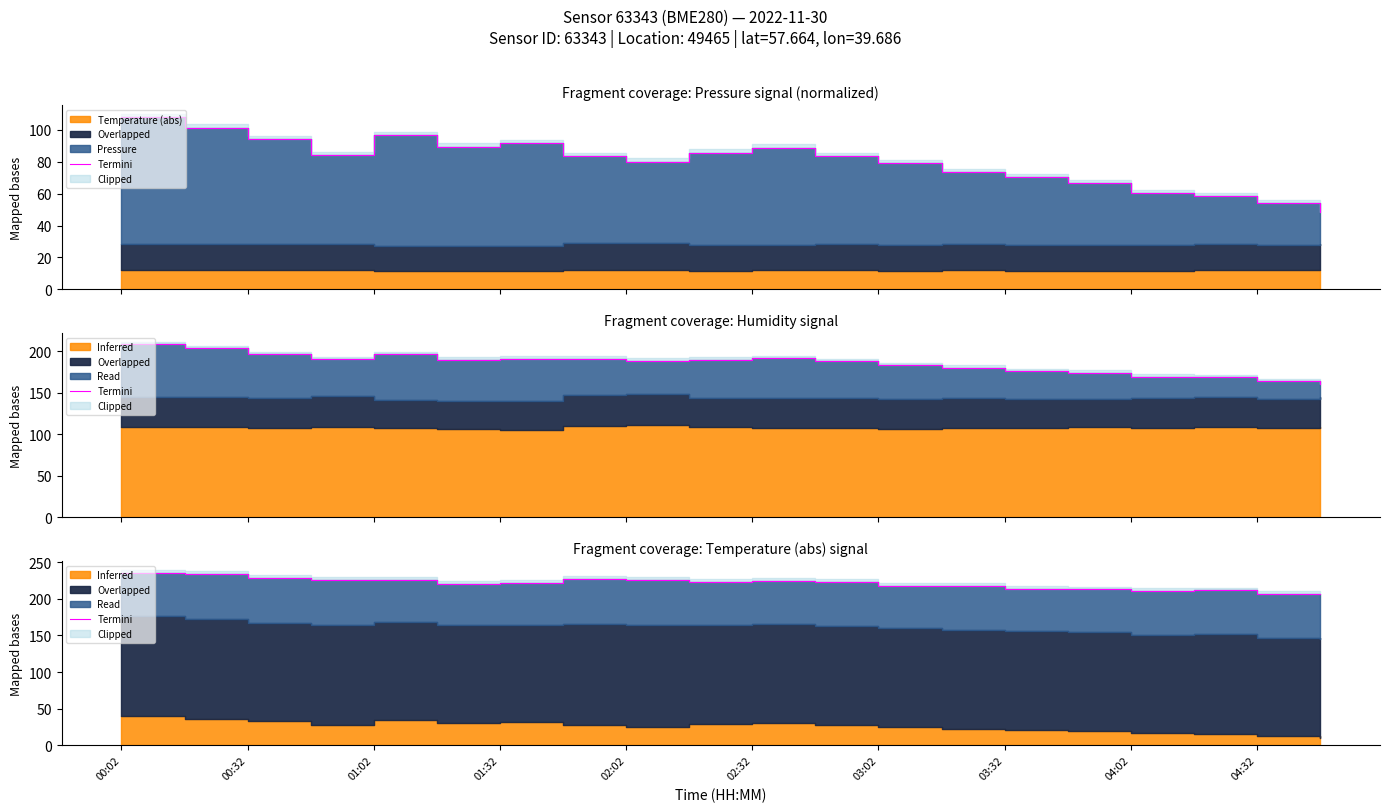

How many lines are shown in the chart?

1